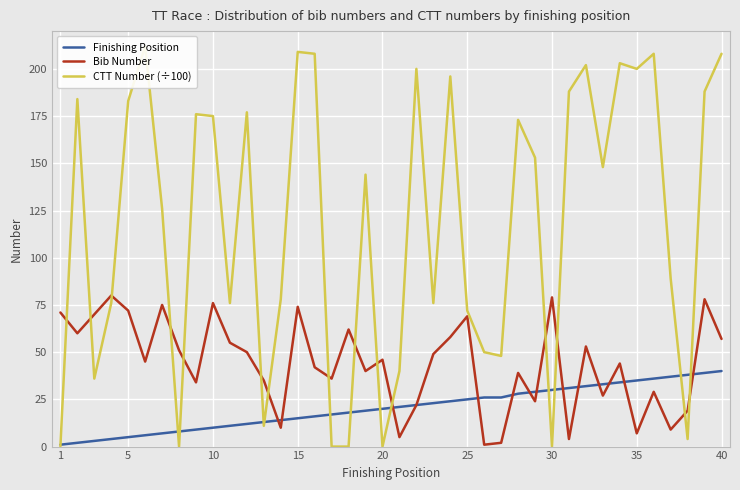

The value of Bib Number at 15 is 74. True or false?

True